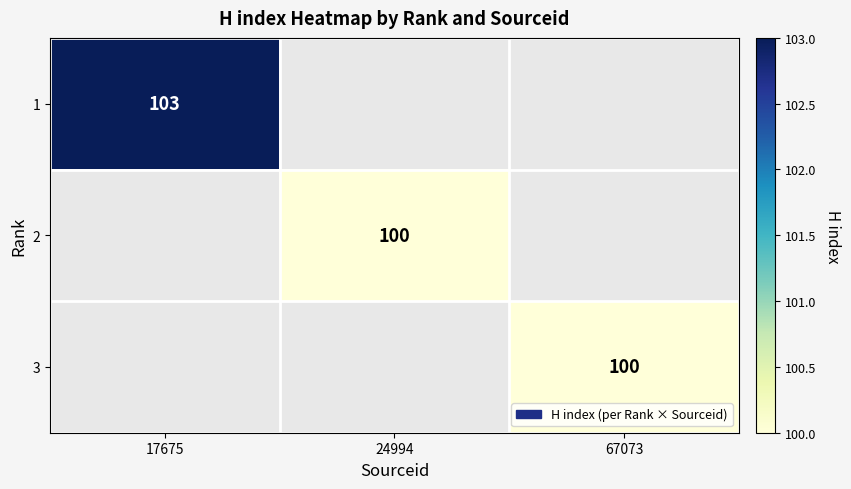

Which category has the highest value across all series?

17675